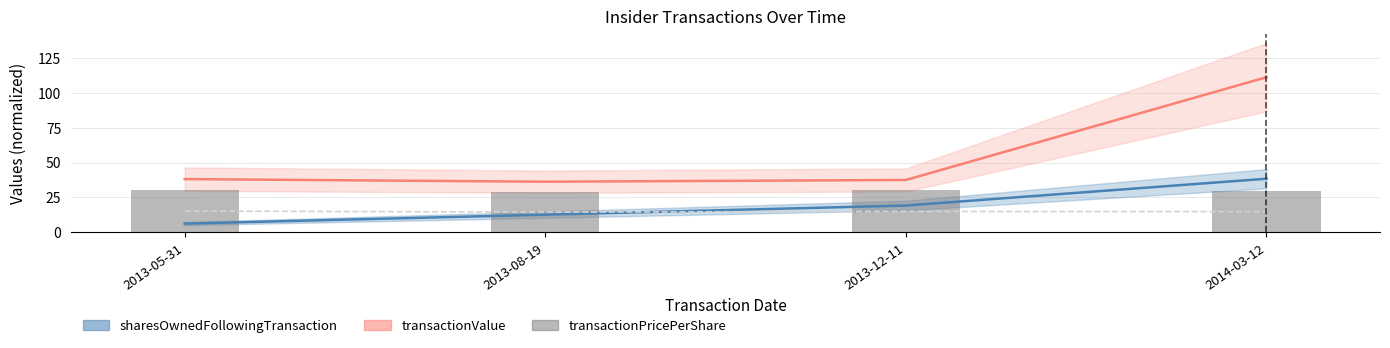

How many categories are shown in the chart?

4